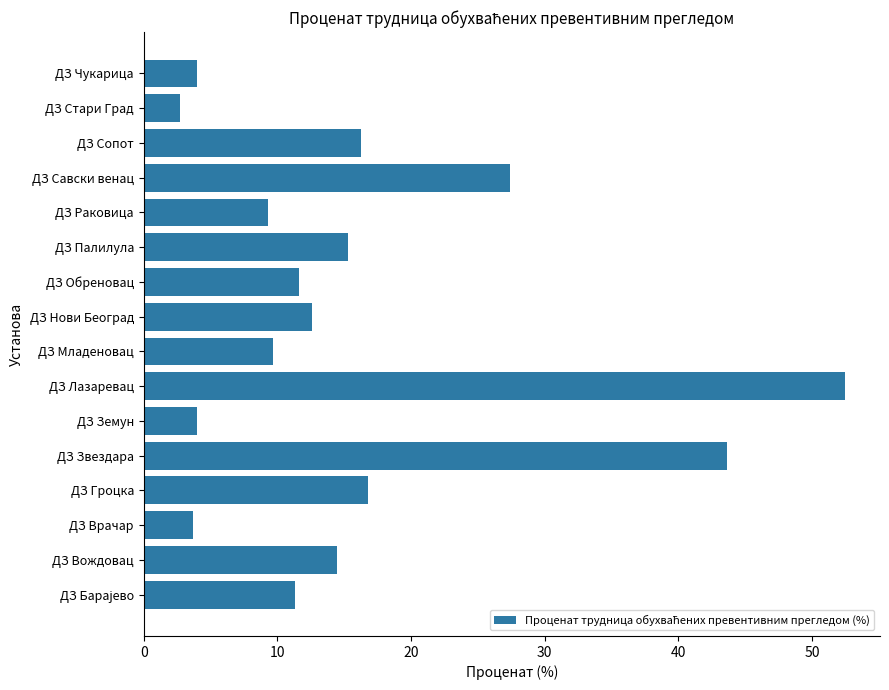

What is the minimum value shown in the chart?

2.8